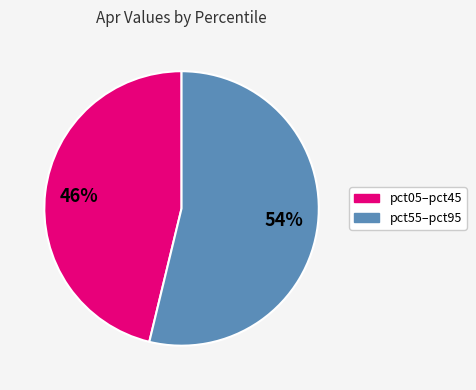

Is there a majority slice in this chart?

Yes